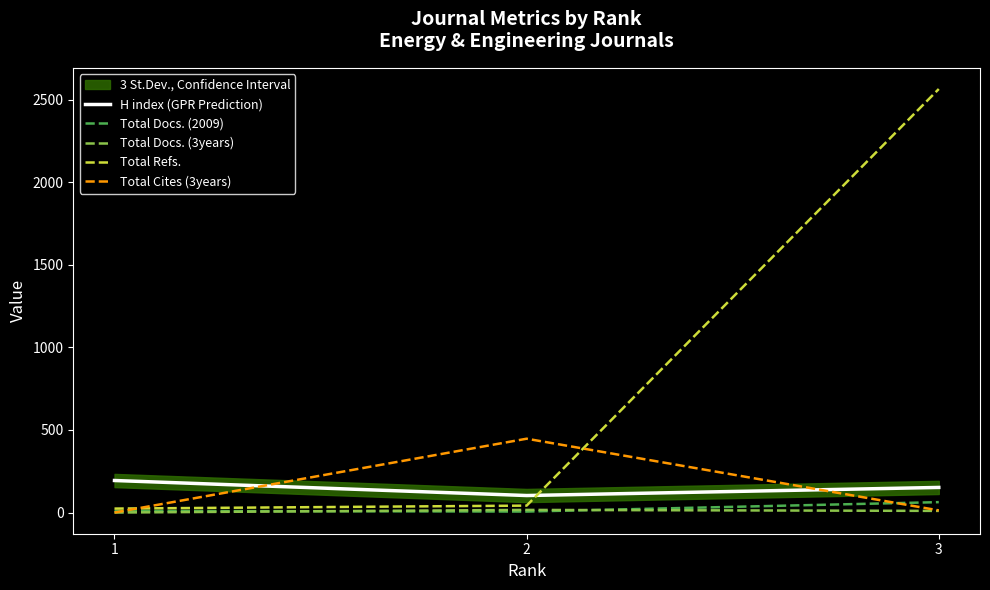

What is the total value across all series at 2?

614